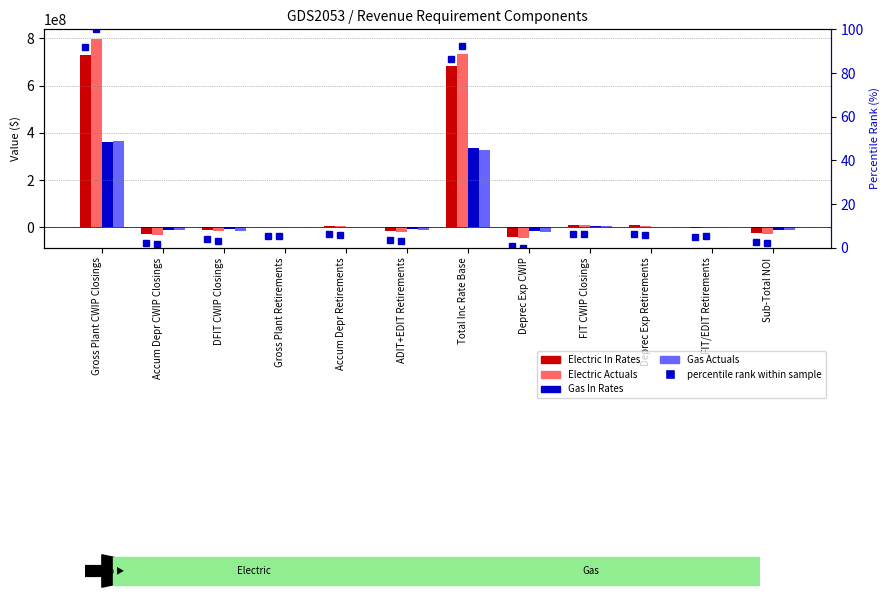

At which label is Electric Actuals percentile closest to 50?

Total Inc Rate Base